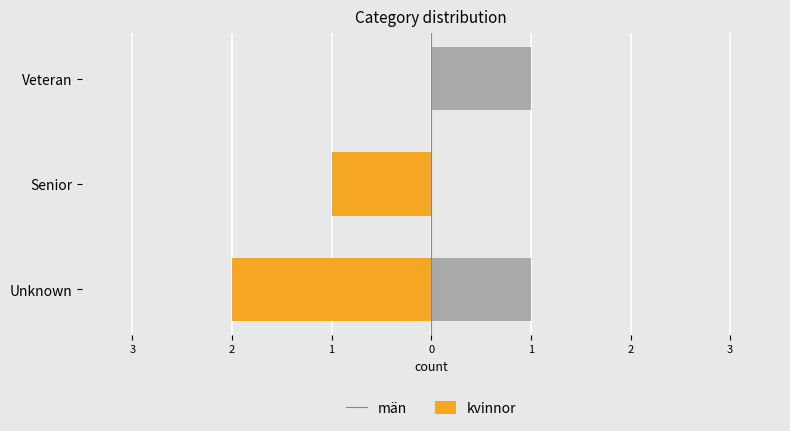

How many bars are there in each group?

2